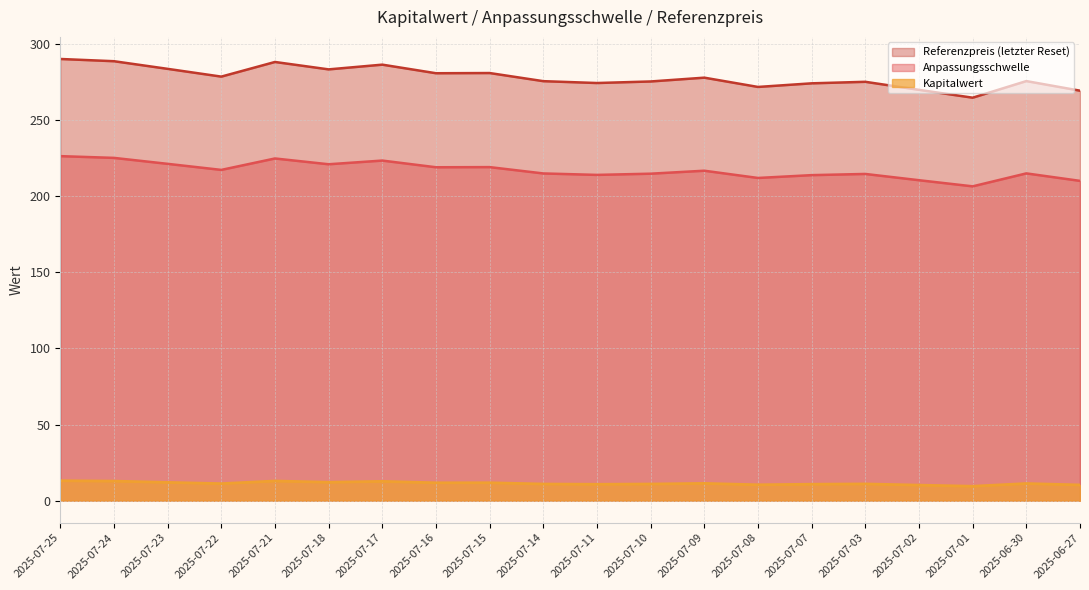

True or false: Referenzpreis (letzter Reset) and Kapitalwert intersect in this chart.

False